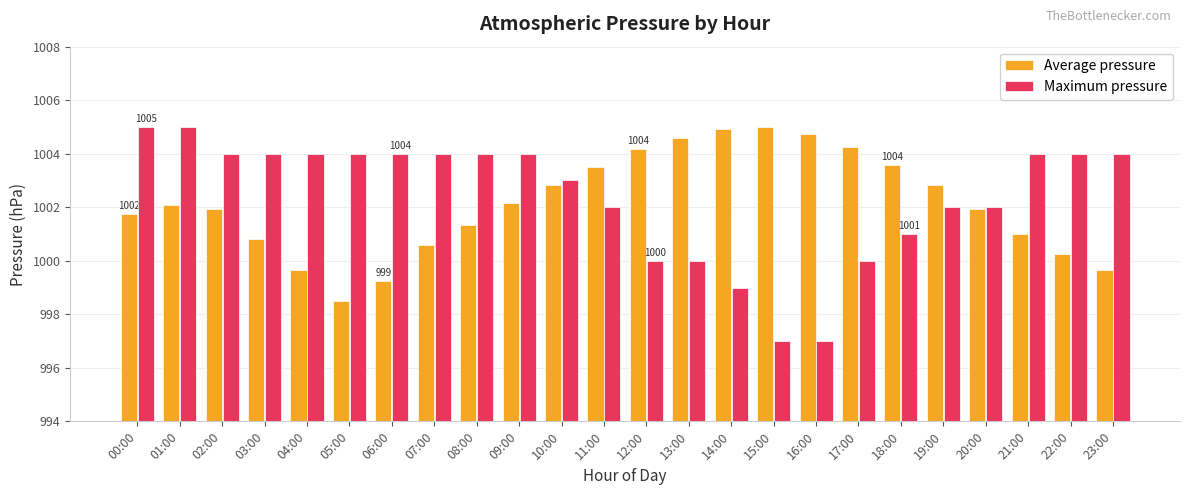

What is the value of the Maximum pressure bar at the 12th from the left?

1002.0